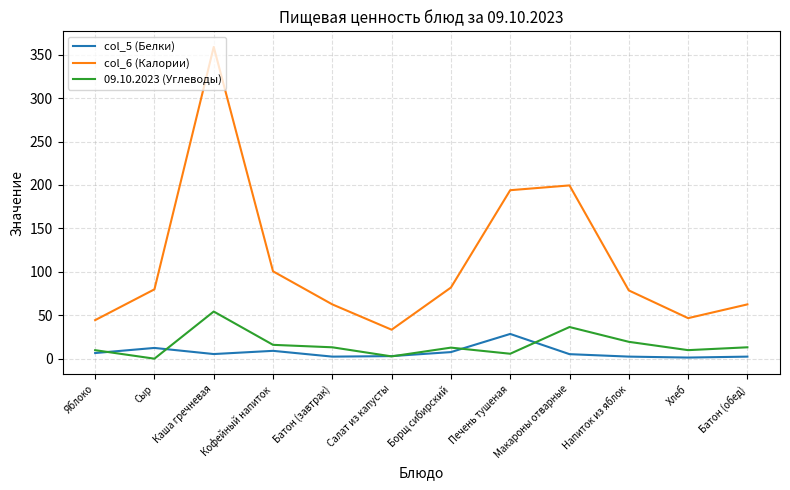

True or false: col_6 (Калории) and 09.10.2023 (Углеводы) intersect in this chart.

False